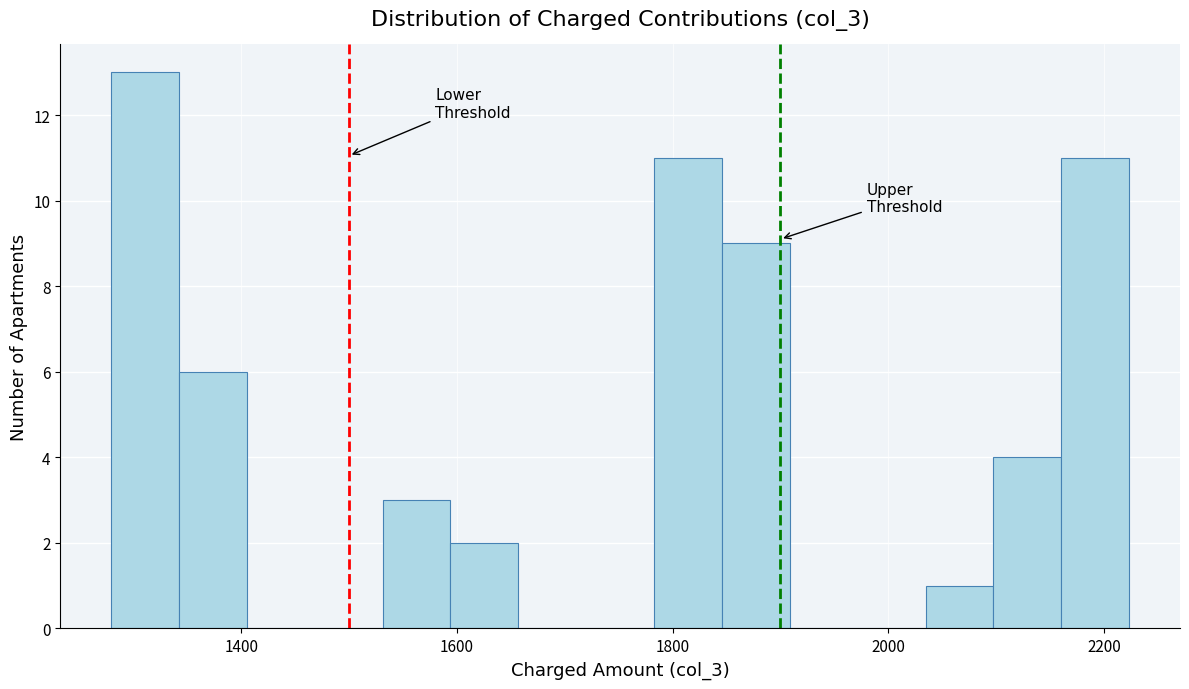

Around what value on the x-axis is the tallest bar? Give the approximate position of its centre, as read against the axis.

1320